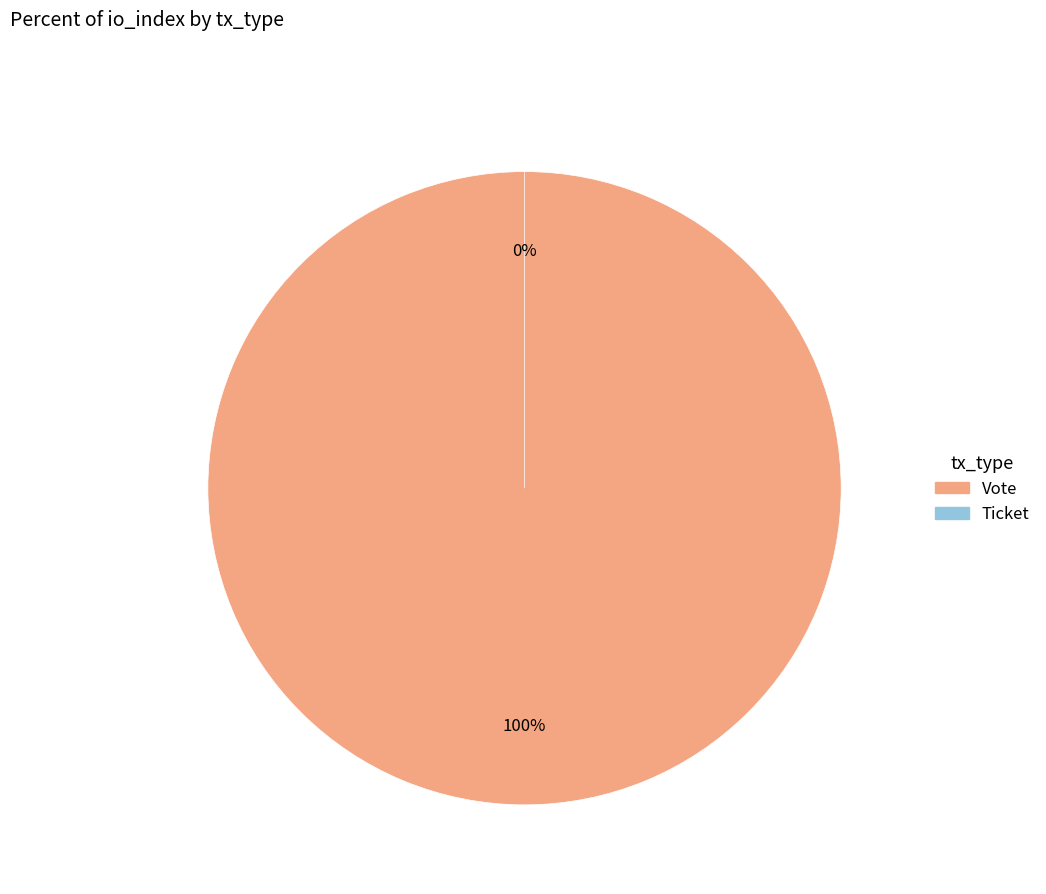

To the nearest percent, what is the combined percentage of Vote and Ticket?

100%